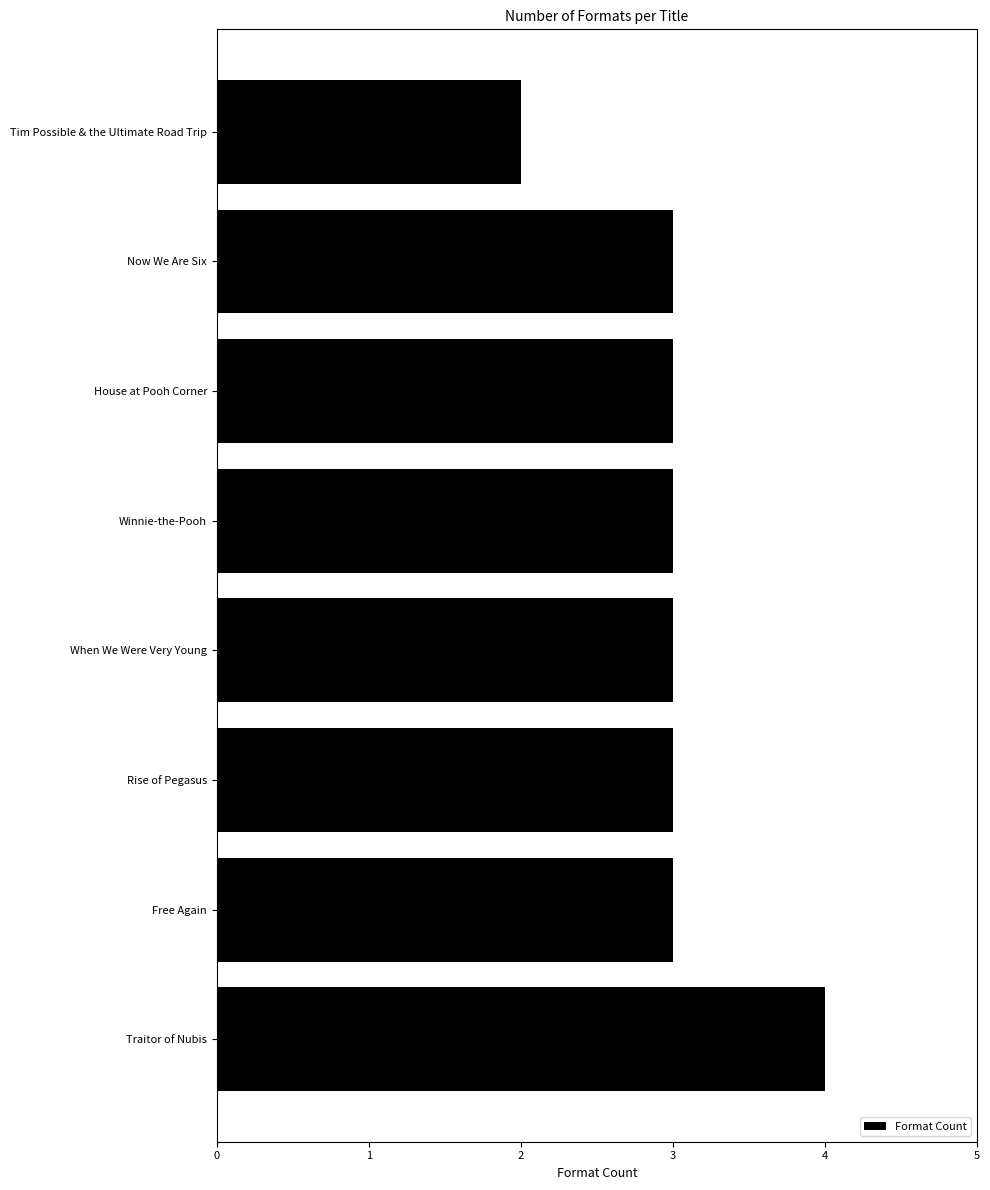

True or false: the data shows 5 at House at Pooh Corner.

False